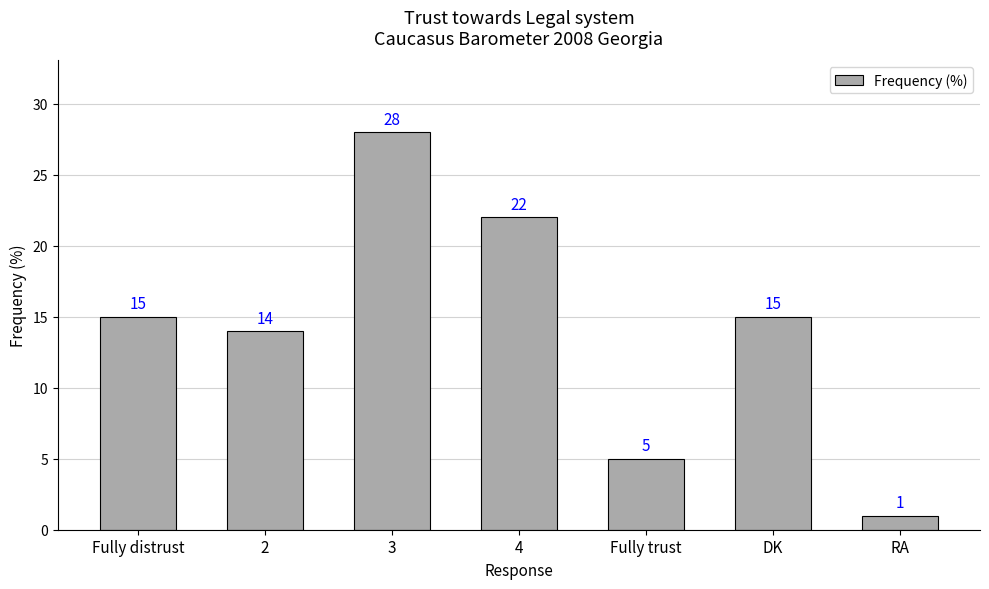

Reading left to right, list all the values displayed in this chart.

Fully distrust=15	2=14	3=28	4=22	Fully trust=5	DK=15	RA=1